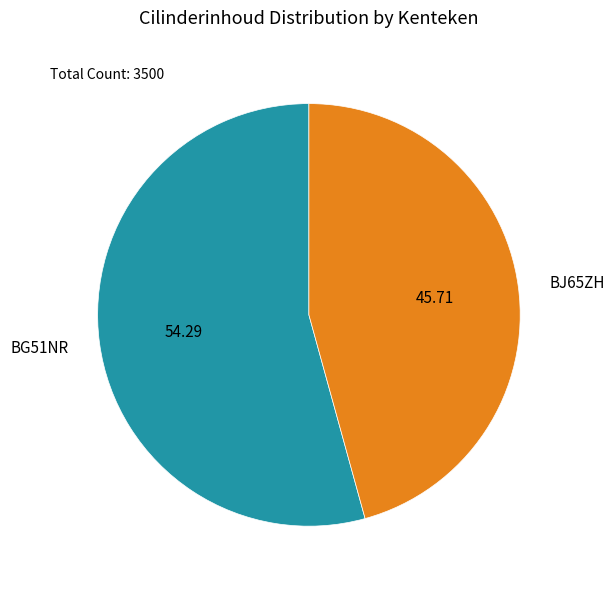

Between BJ65ZH and BG51NR, which is larger?

BG51NR